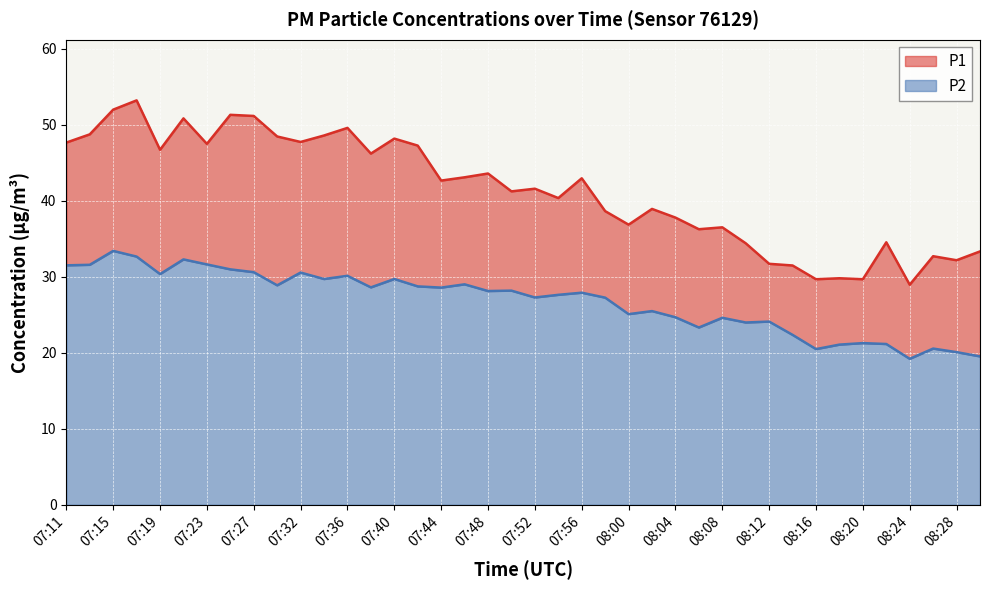

The value of P1 at 08:14 is 31.5. True or false?

True